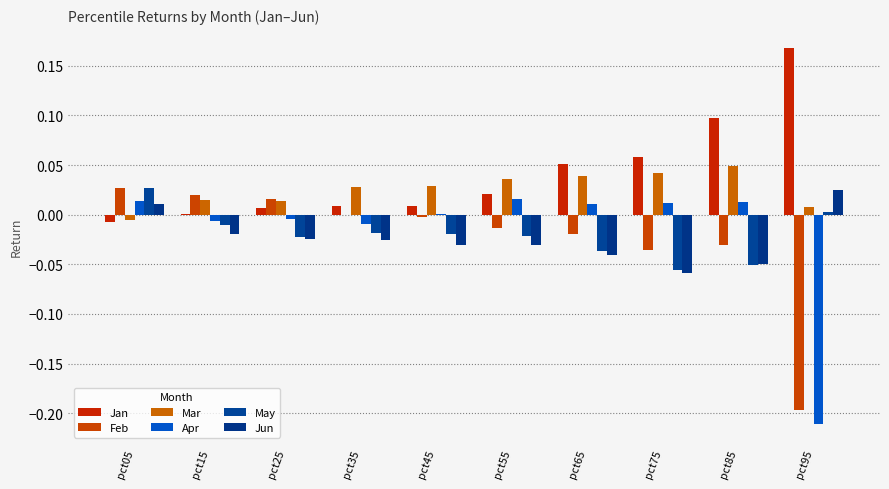

Which series has the largest range (max minus min)?

Apr